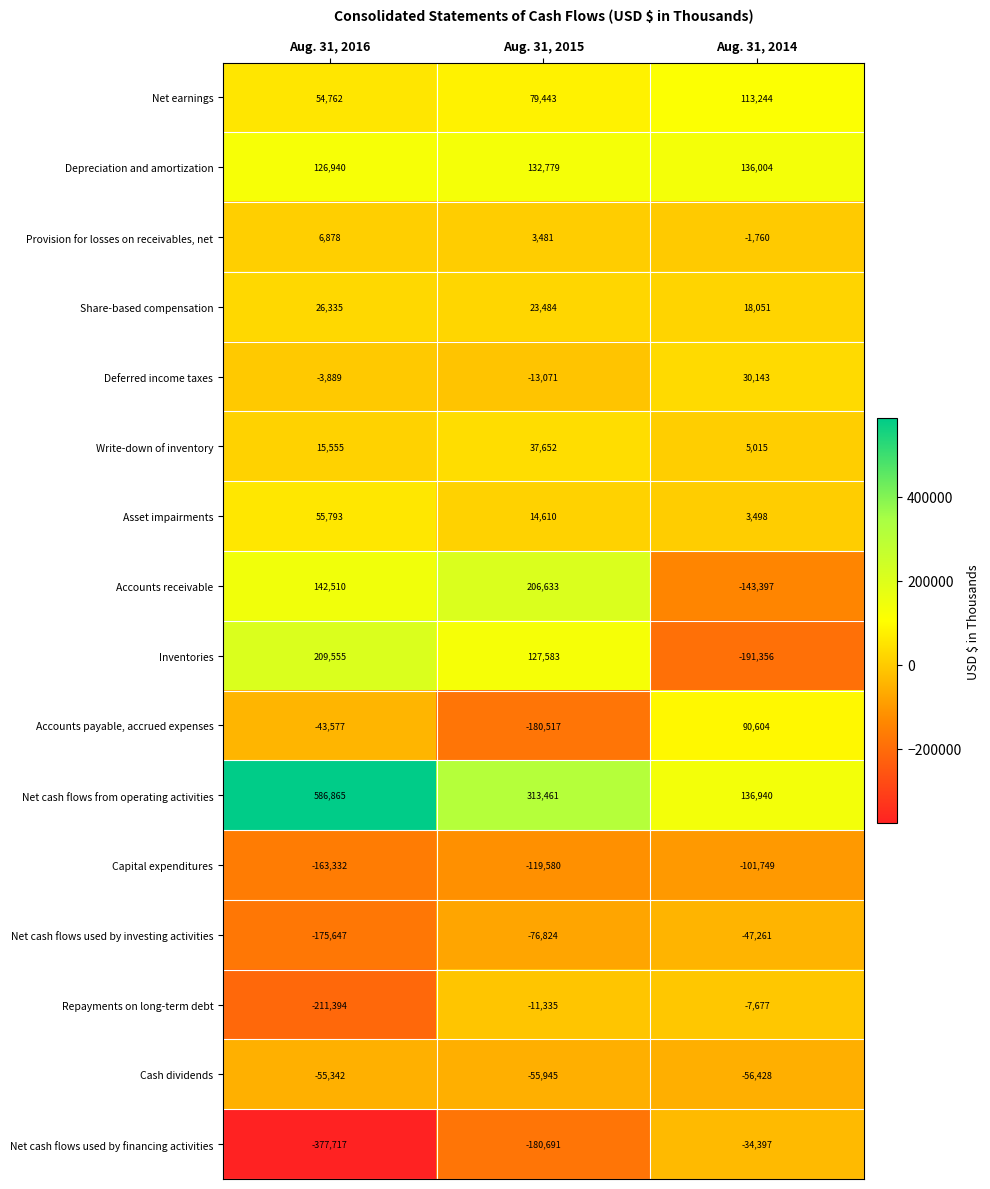

What is the total value across all series at Aug. 31, 2015?

301163